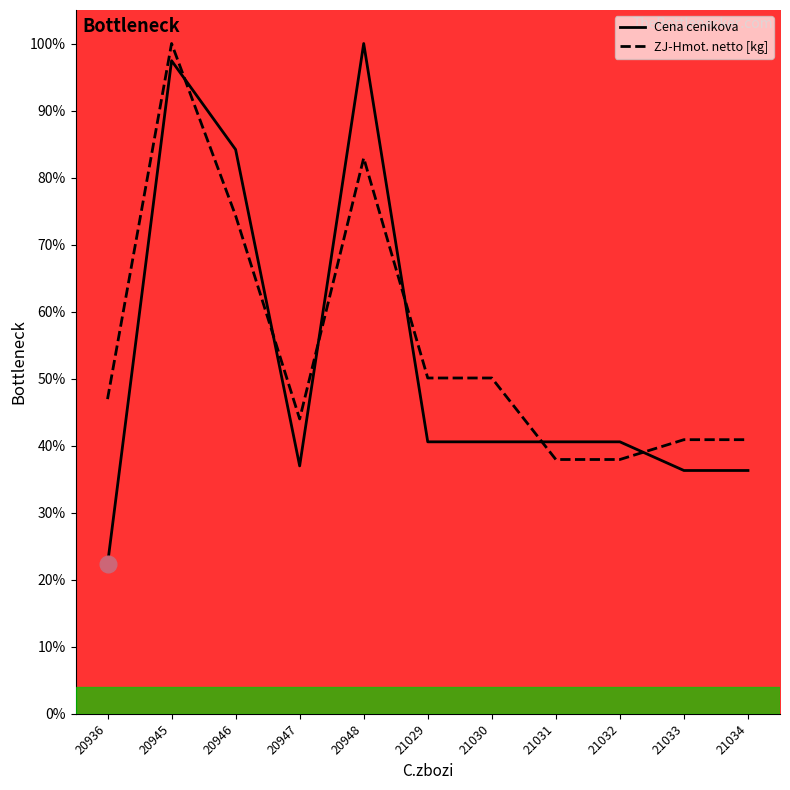

At which label does ZJ-Hmot. netto [kg] first exceed 46?

20936